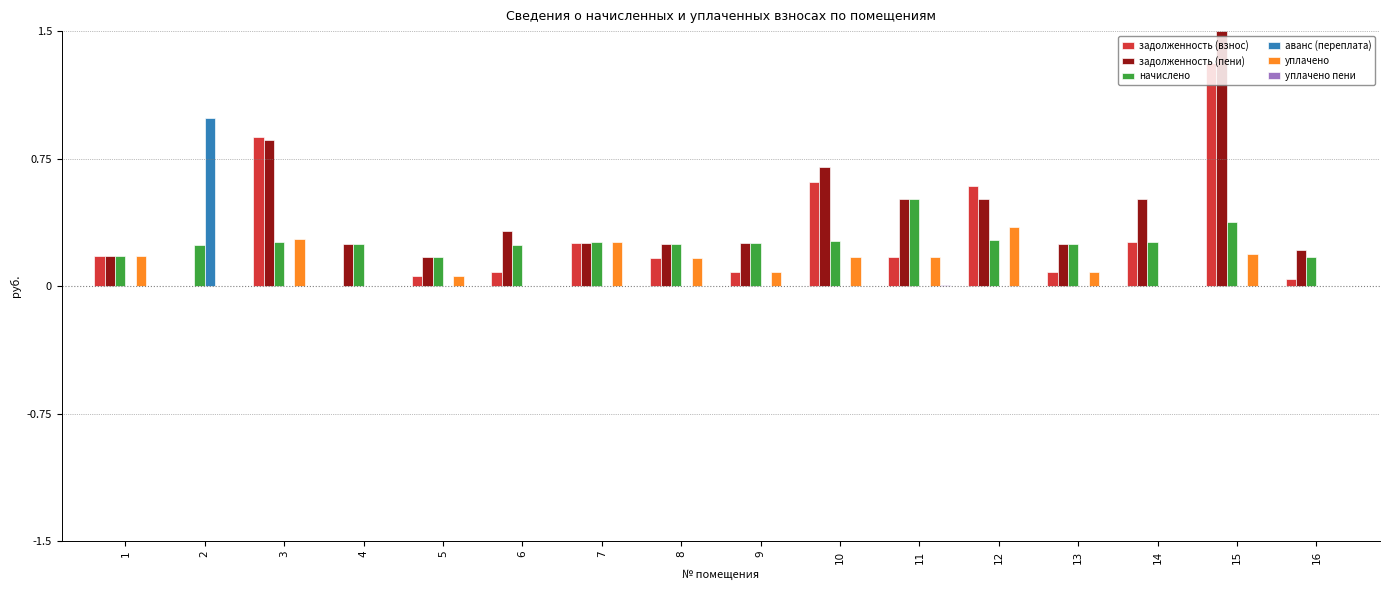

How many distinct data groups are displayed?

6